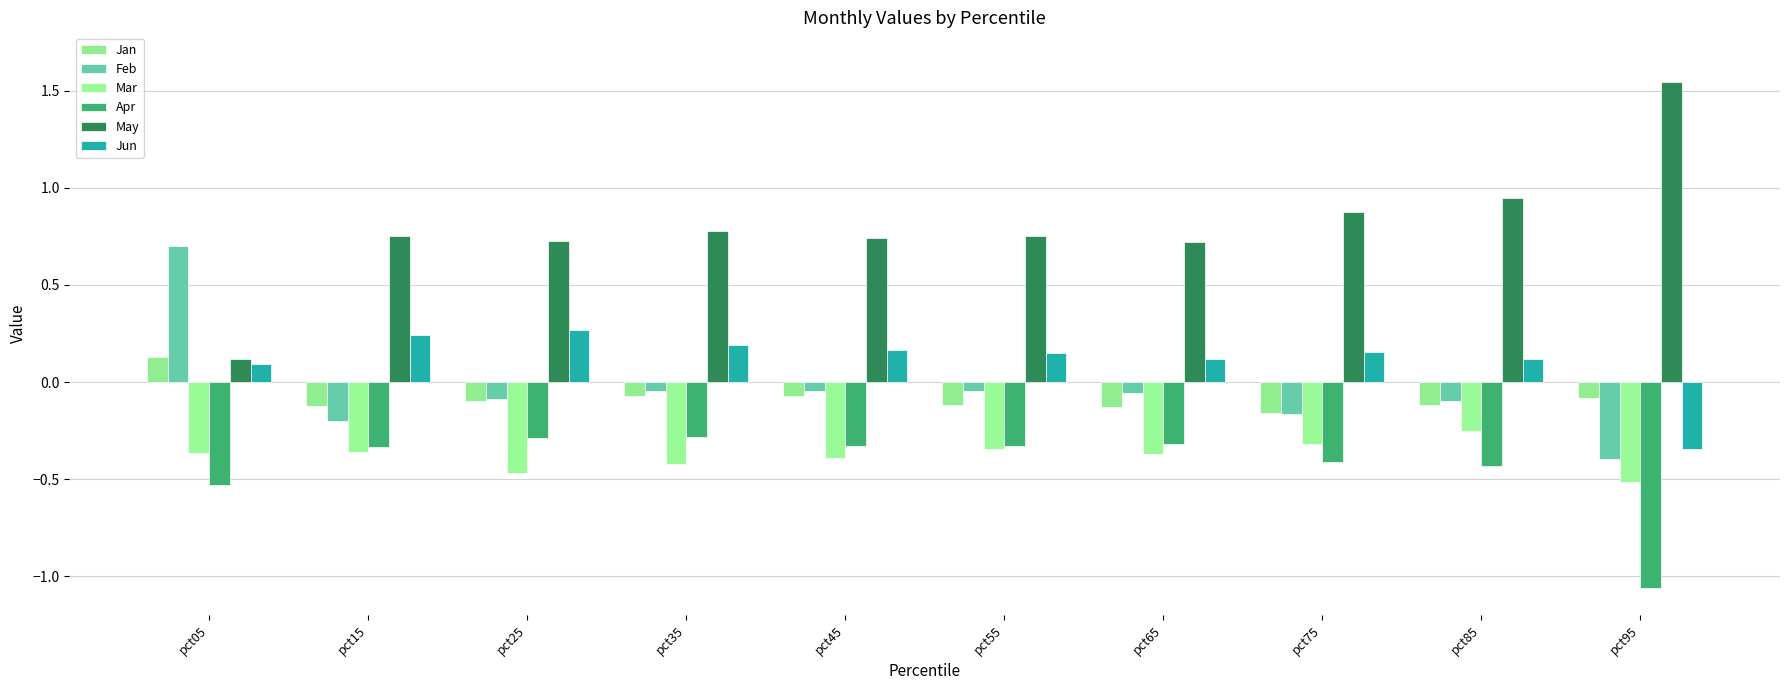

How many groups of bars are there?

10